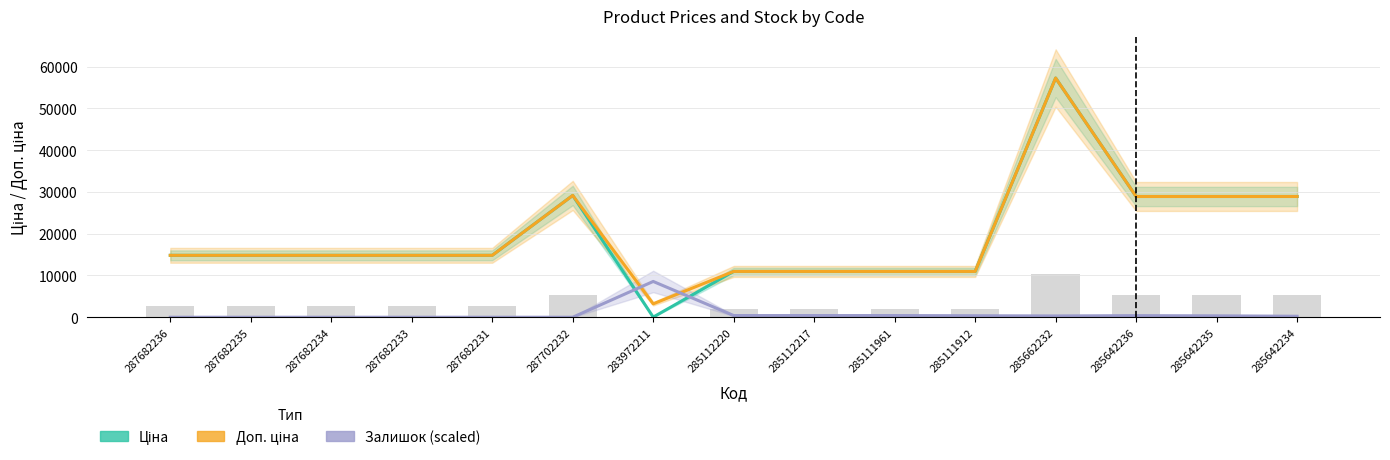

What is the difference between the maximum and minimum values in the Доп. ціна series?

54053.0